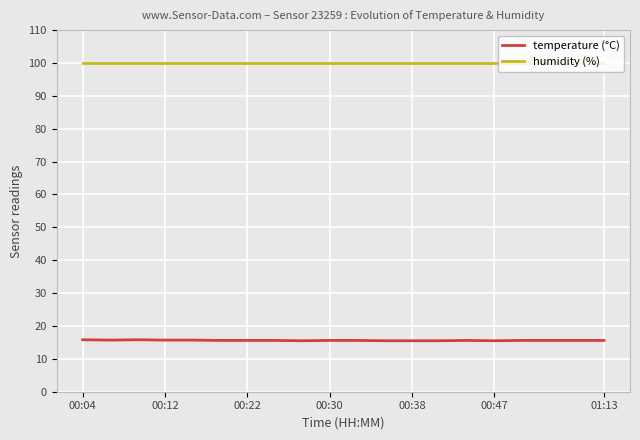

What is the smallest value displayed?

15.5